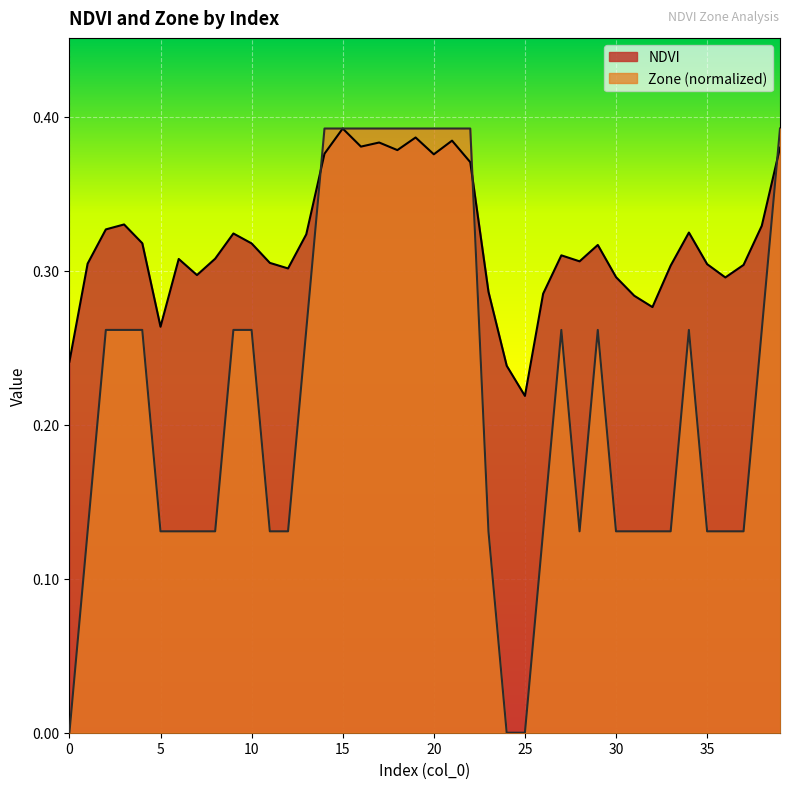

True or false: NDVI has a value of 0.6 at 20.

False